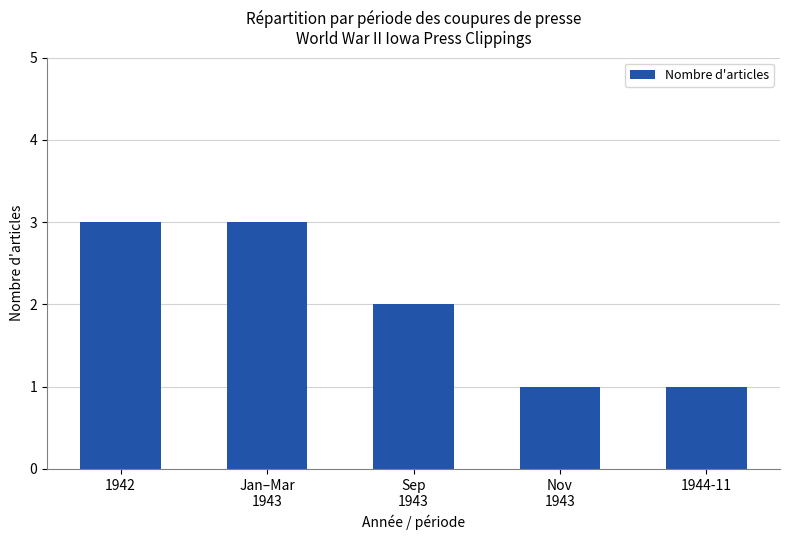

What is the sum of all values?

10